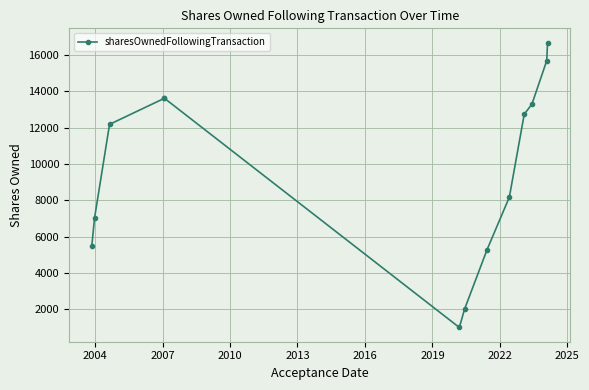

Does the chart have visible grid lines?

Yes